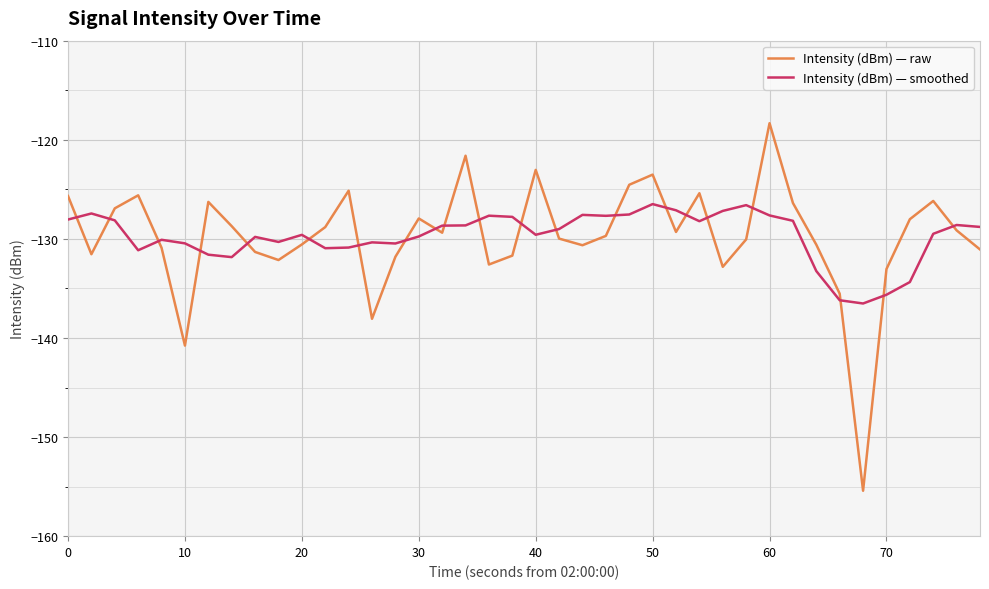

Rank the series by their maximum value, from highest to lowest.

Intensity (dBm) — raw, Intensity (dBm) — smoothed